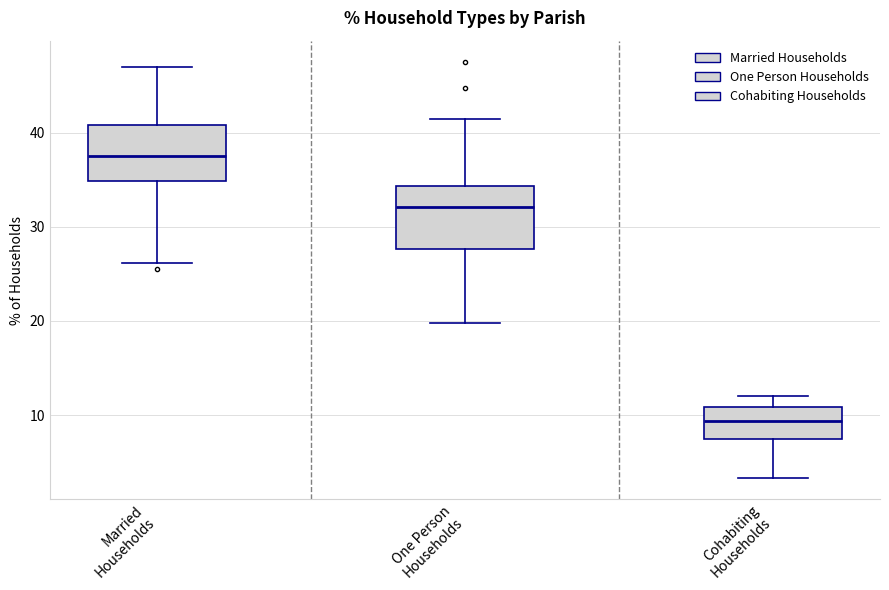

Reading left to right, transcribe this box plot: for each box, give where its median line is, the range the box spans, and where its two whiskers end, as read against the y-axis. The values are not printed on the chart, so give them approximately, as read against the axis.

Married Households: median 37, box 35 to 41, whiskers 26 to 47
One Person Households: median 32, box 28 to 34, whiskers 20 to 41
Cohabiting Households: median 9, box 7 to 11, whiskers 3 to 12